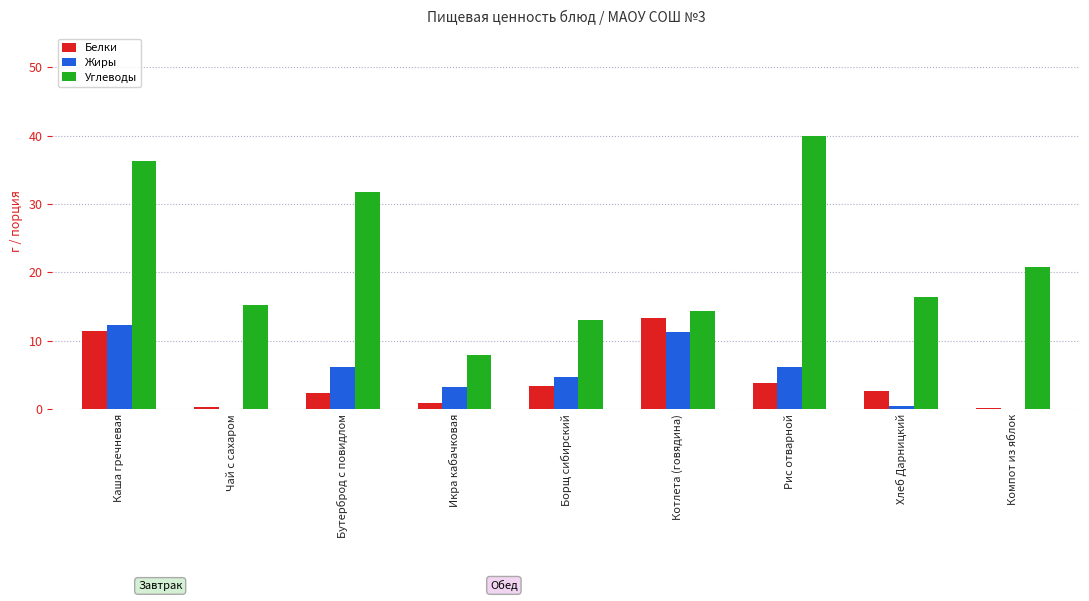

The Жиры series shows 0.0 at Компот из яблок. True or false?

True